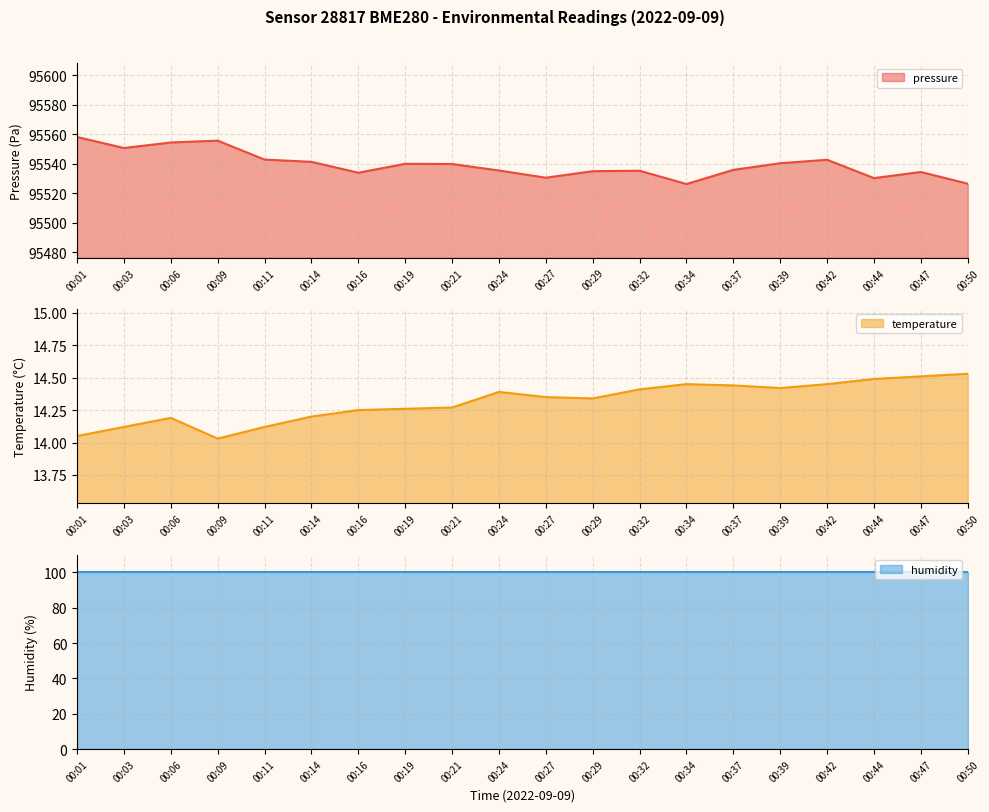

Rank the categories by pressure value from highest to lowest.

00:01, 00:09, 00:06, 00:03, 00:11, 00:42, 00:14, 00:39, 00:19, 00:21, 00:37, 00:24, 00:32, 00:29, 00:47, 00:16, 00:27, 00:44, 00:50, 00:34